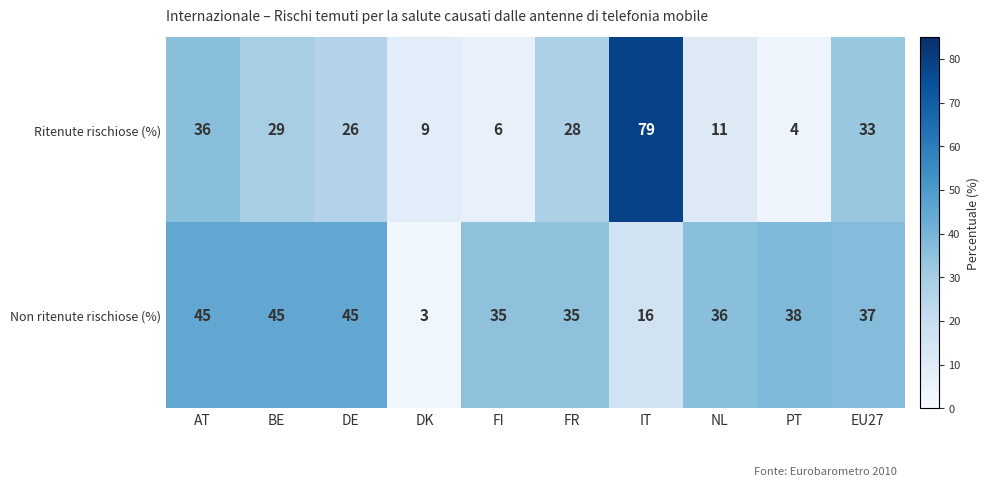

How many distinct data groups are displayed?

2